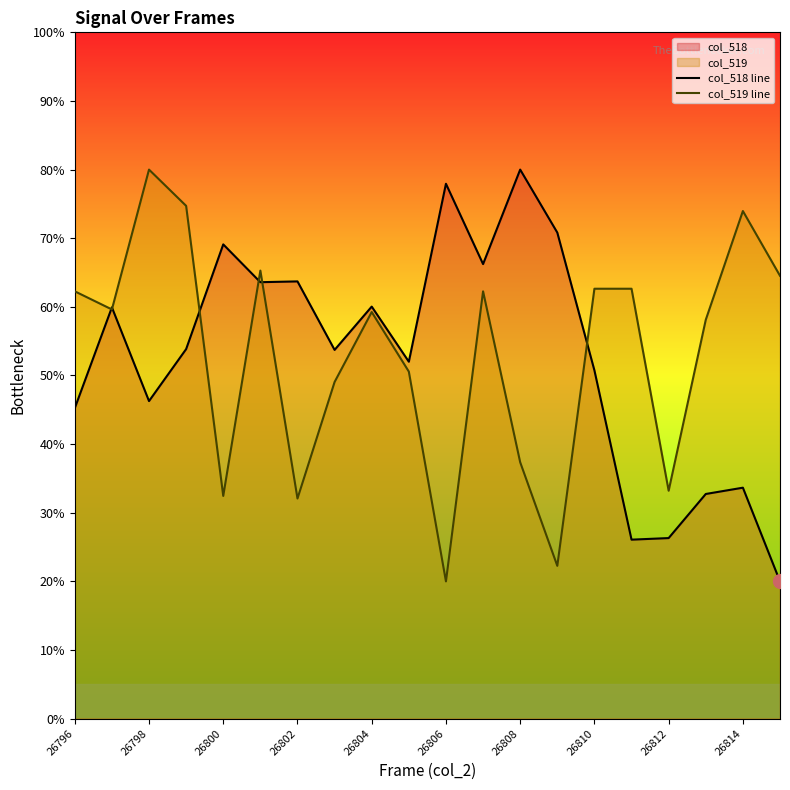

How many interior local valleys does the col_518 line series have?

6